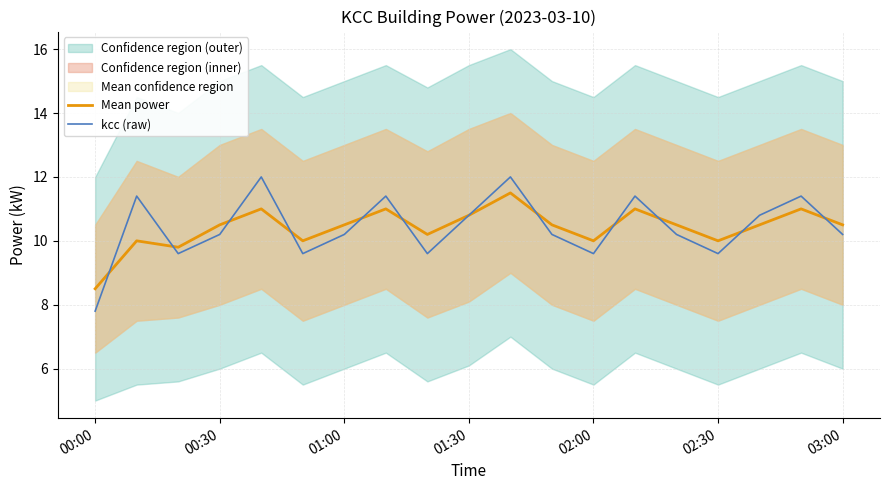

In kcc (raw), how many points are lower than both neighbors (excluding endpoints)?

5